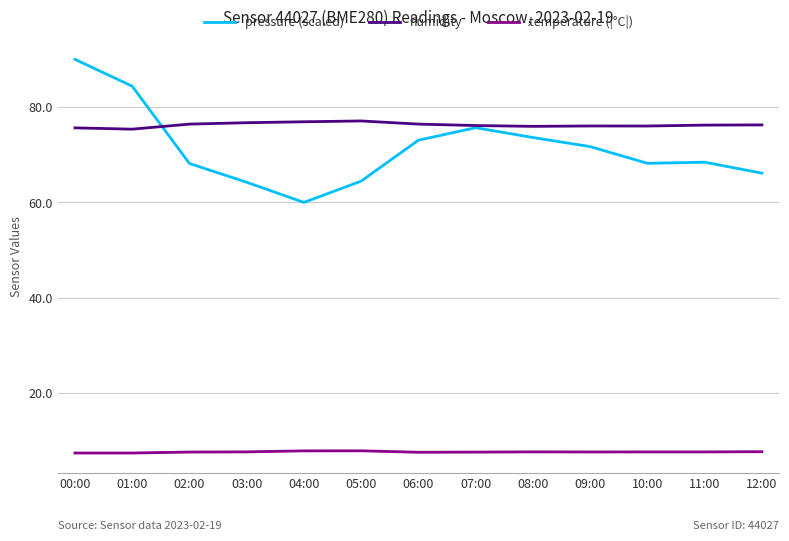

What position from the left is 04:00?

5